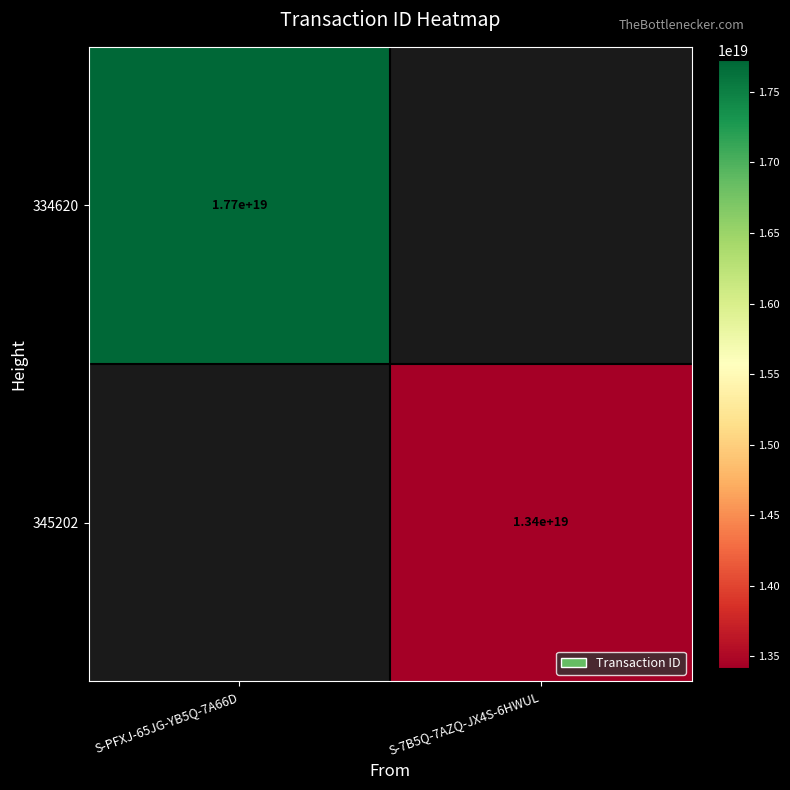

True or false: 334620 has a value of 12197792264941318144 at S-PFXJ-65JG-YB5Q-7A66D.

False